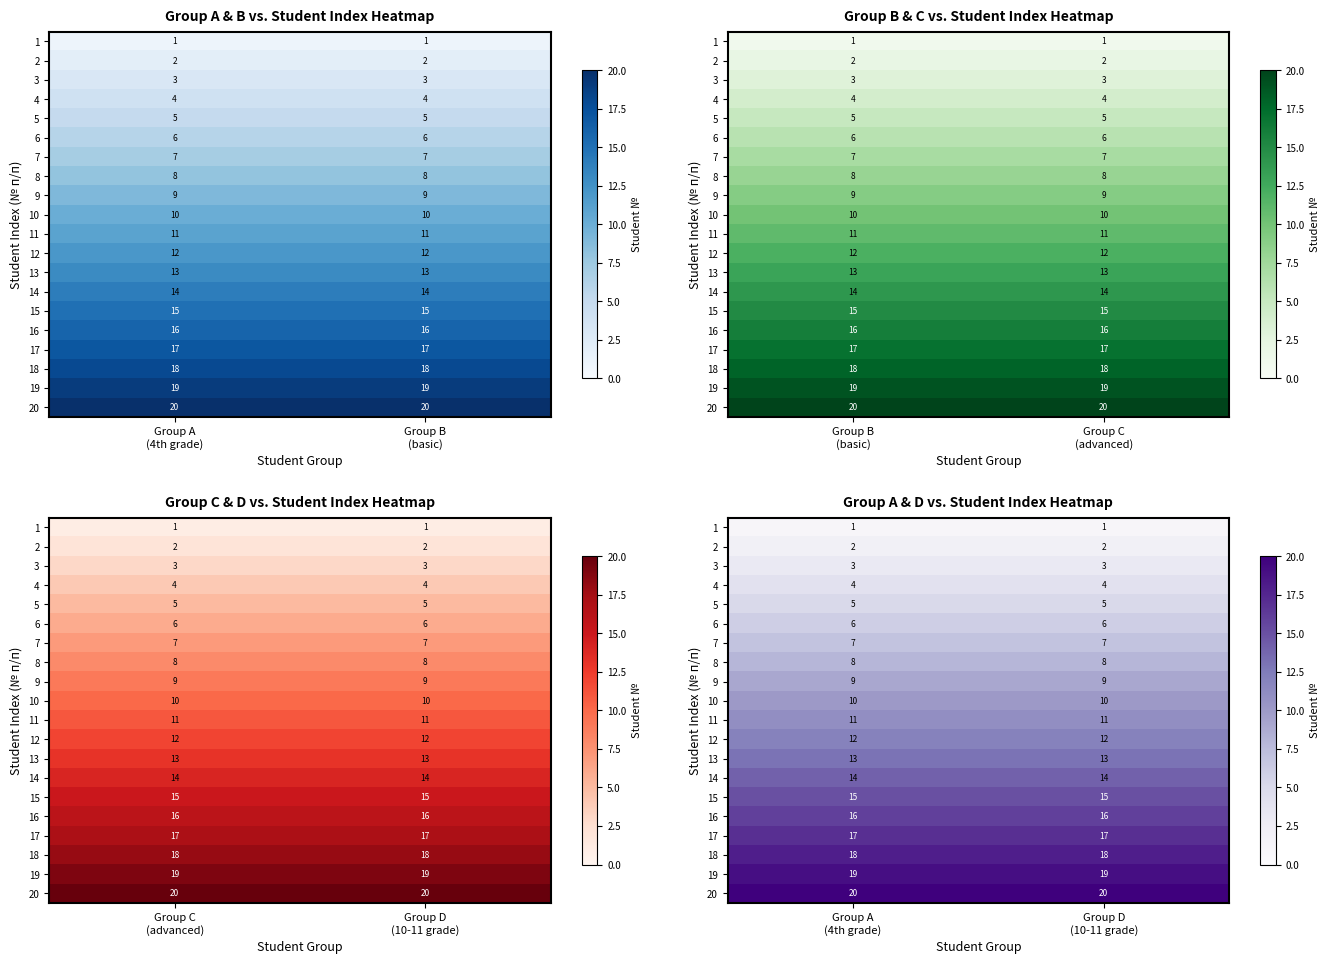

Which series has the largest total across all categories?

20